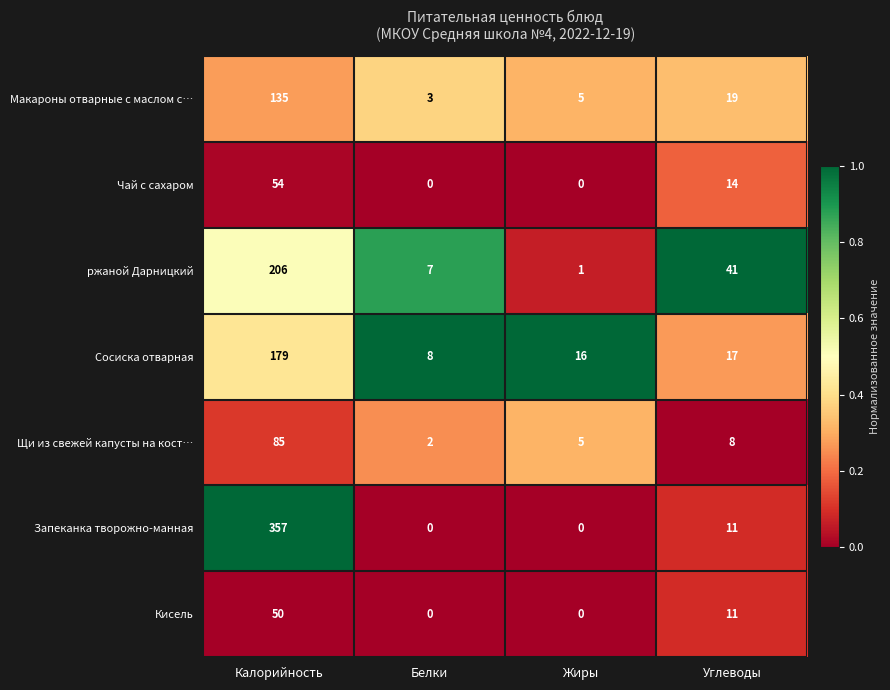

At which label does Макароны отварные с маслом с… reach its peak?

Калорийность